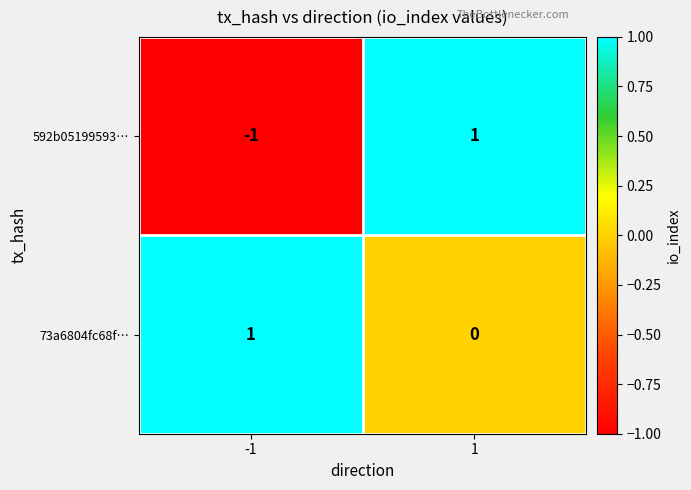

List the series in order of their overall mean, highest first.

73a6804fc68f…, 592b05199593…